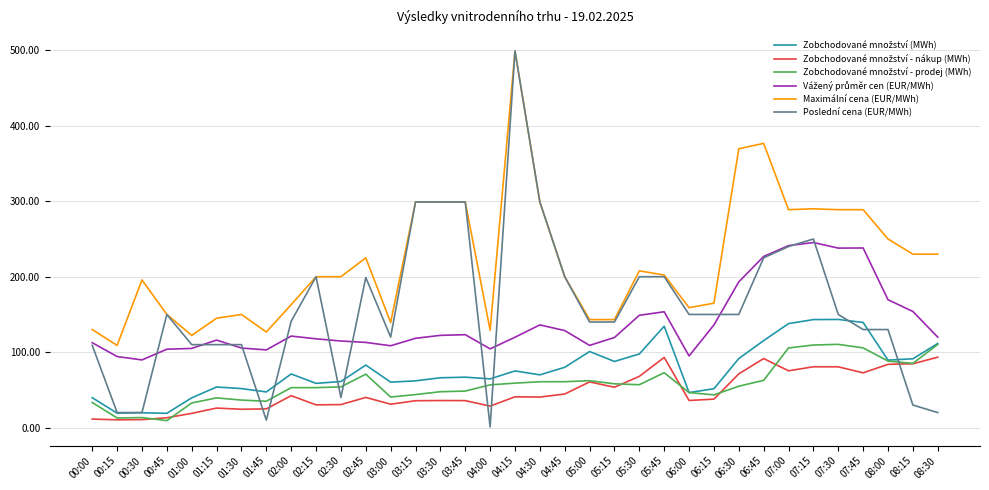

Which category has the highest value in the Poslední cena (EUR/MWh) series?

04:15